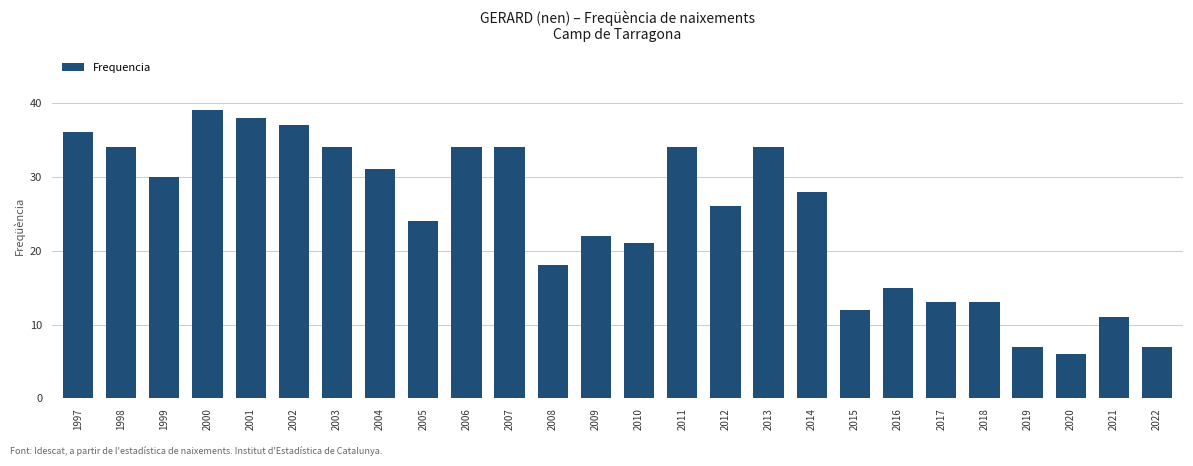

Reading left to right, transcribe all the data shown in this chart.

1997=36	1998=34	1999=30	2000=39	2001=38	2002=37	2003=34	2004=31	2005=24	2006=34	2007=34	2008=18	2009=22	2010=21	2011=34	2012=26	2013=34	2014=28	2015=12	2016=15	2017=13	2018=13	2019=7	2020=6	2021=11	2022=7